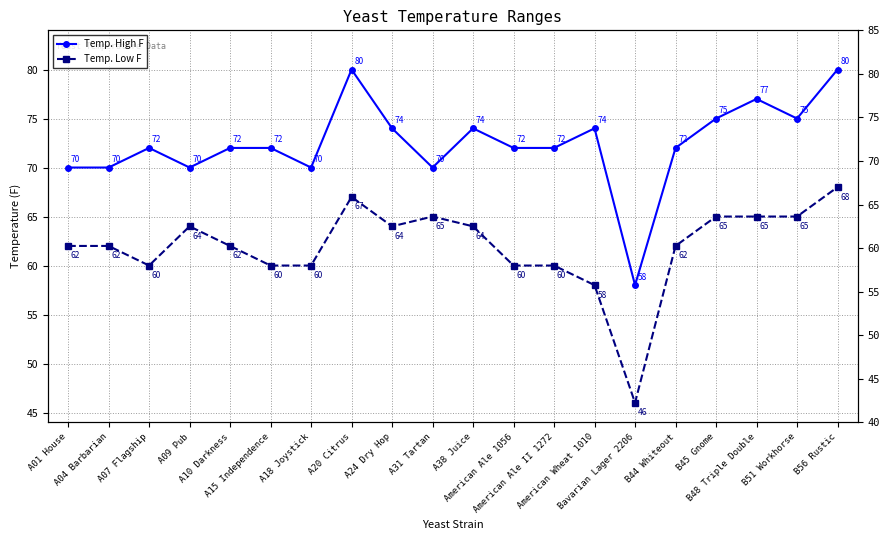

True or false: Temp. Low F and Temp. High F intersect in this chart.

False